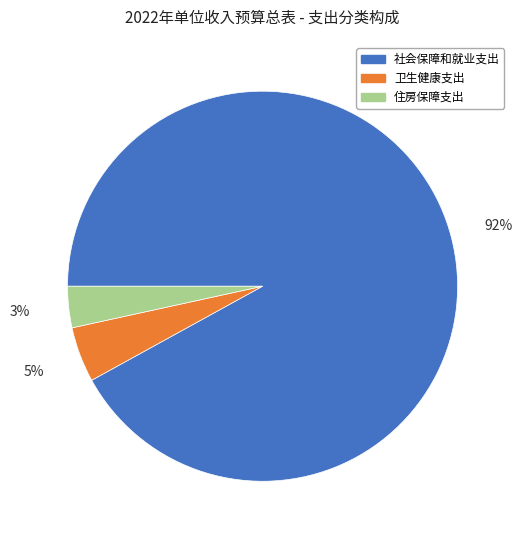

Do 社会保障和就业支出 and 卫生健康支出 together represent more than half of the pie?

Yes